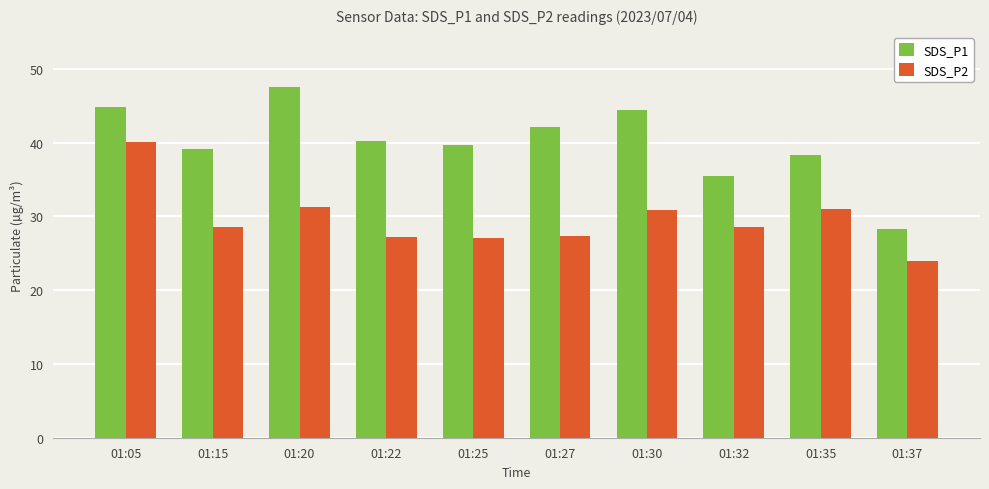

Does the chart contain stacked bars?

No